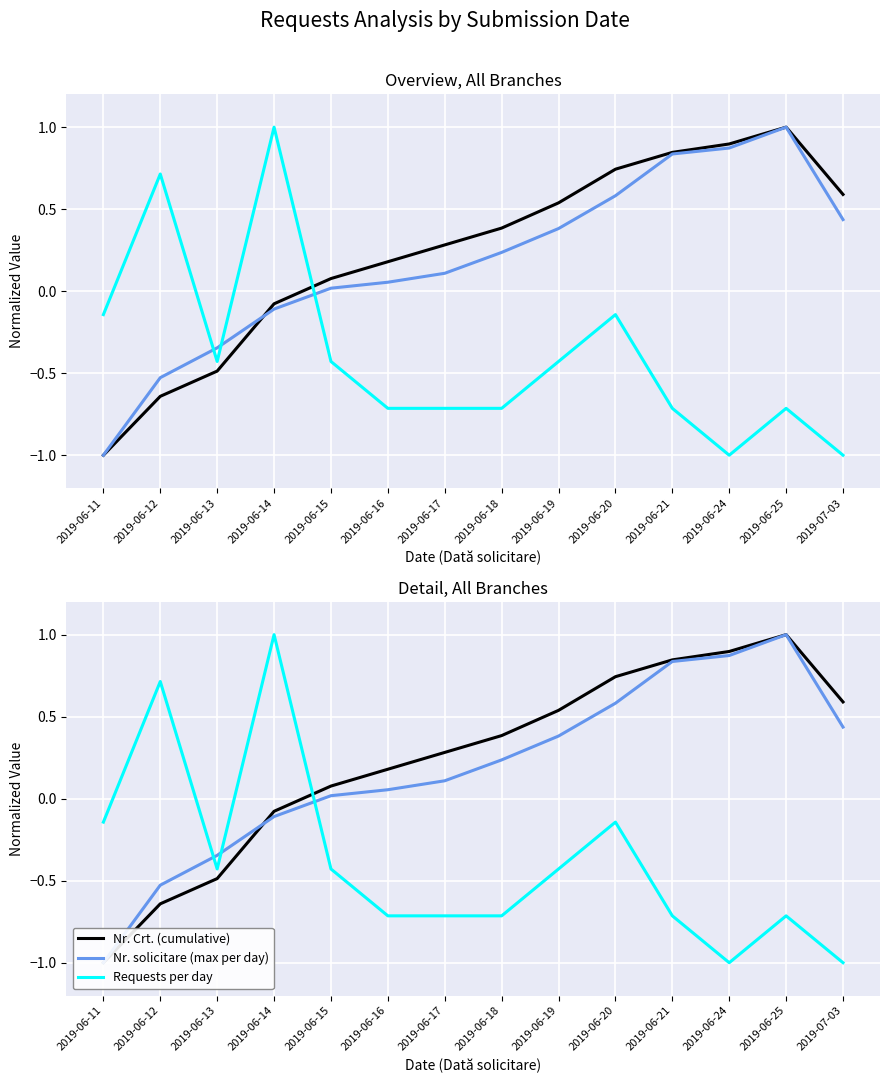

Reading left to right, what are all the values shown in this chart?

Nr. Crt. (cumulative): 2019-06-11=-1.0	2019-06-12=-0.6	2019-06-13=-0.5	2019-06-14=-0.1	2019-06-15=0.1	2019-06-16=0.2	2019-06-17=0.3	2019-06-18=0.4	2019-06-19=0.5	2019-06-20=0.7	2019-06-21=0.8	2019-06-24=0.9	2019-06-25=1.0	2019-07-03=0.6
Nr. solicitare (max per day): 2019-06-11=-1.0	2019-06-12=-0.5	2019-06-13=-0.3	2019-06-14=-0.1	2019-06-15=0.0	2019-06-16=0.1	2019-06-17=0.1	2019-06-18=0.2	2019-06-19=0.4	2019-06-20=0.6	2019-06-21=0.8	2019-06-24=0.9	2019-06-25=1.0	2019-07-03=0.4
Requests per day: 2019-06-11=-0.1	2019-06-12=0.7	2019-06-13=-0.4	2019-06-14=1.0	2019-06-15=-0.4	2019-06-16=-0.7	2019-06-17=-0.7	2019-06-18=-0.7	2019-06-19=-0.4	2019-06-20=-0.1	2019-06-21=-0.7	2019-06-24=-1.0	2019-06-25=-0.7	2019-07-03=-1.0